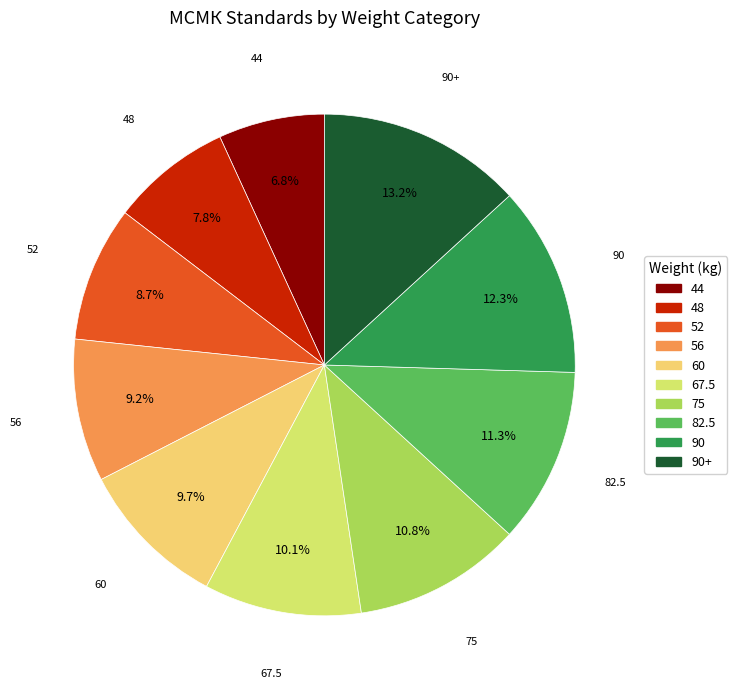

Does any single category account for the majority?

No